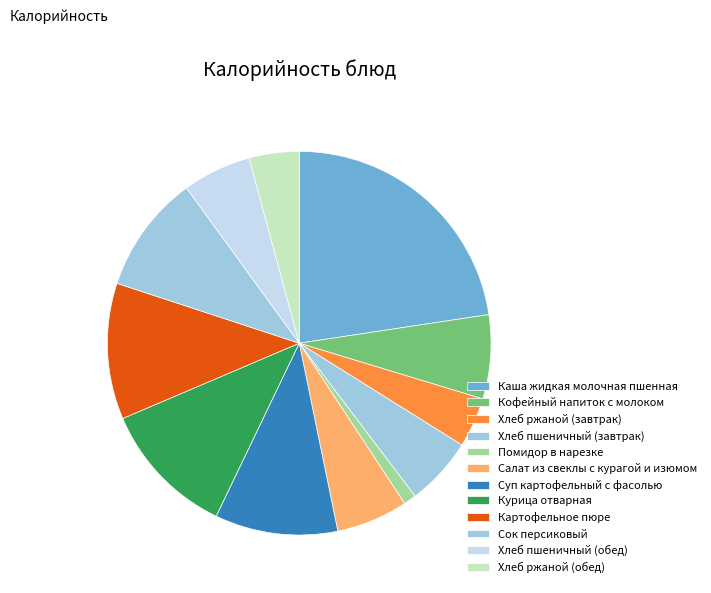

Which slice is the smallest?

Помидор в нарезке